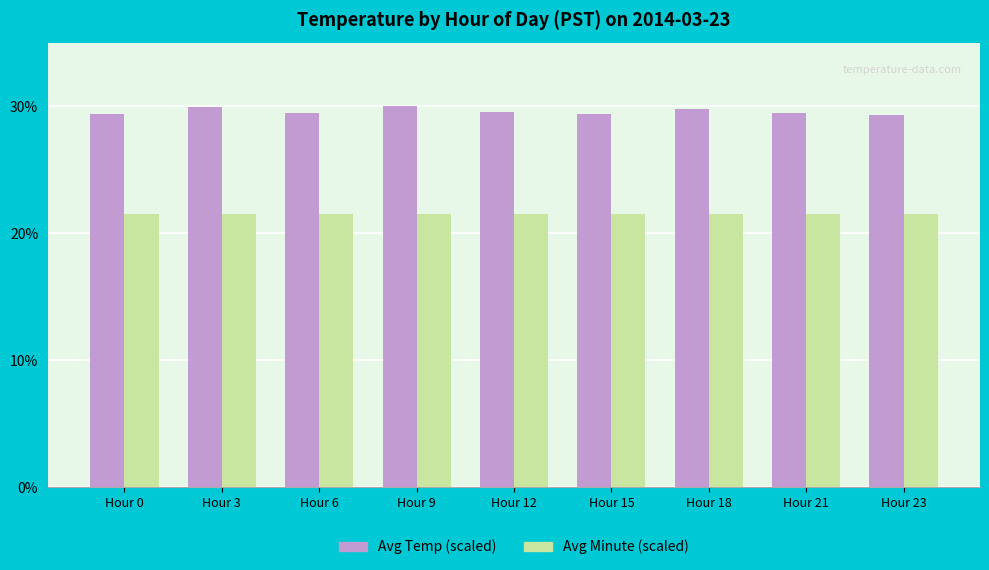

Does the chart contain any negative values?

No